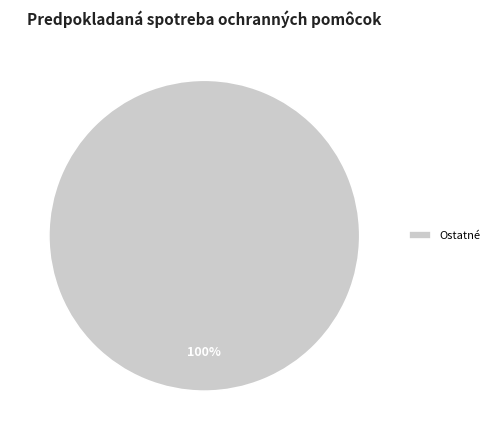

What percentage is the Ostatné slice, to the nearest percent?

100%